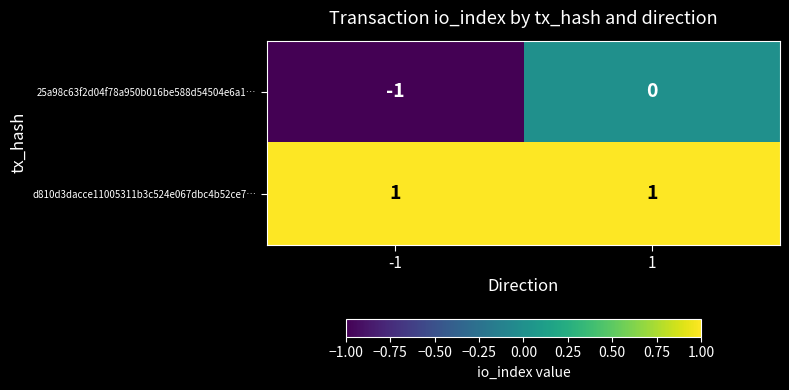

List the series in order of their peak value, highest first.

d810d3dacce11005311b3c524e067dbc4b52ce7…, 25a98c63f2d04f78a950b016be588d54504e6a1…